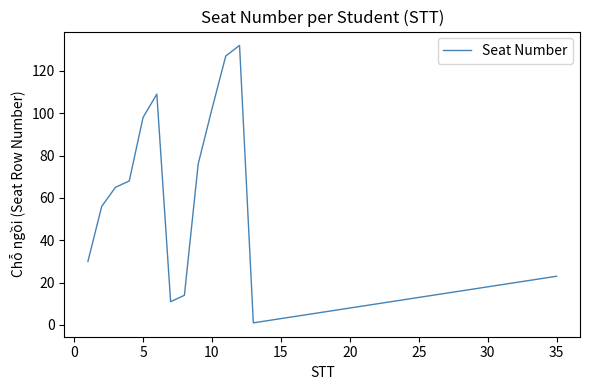

The chart shows a value of 38 at 35. True or false?

False